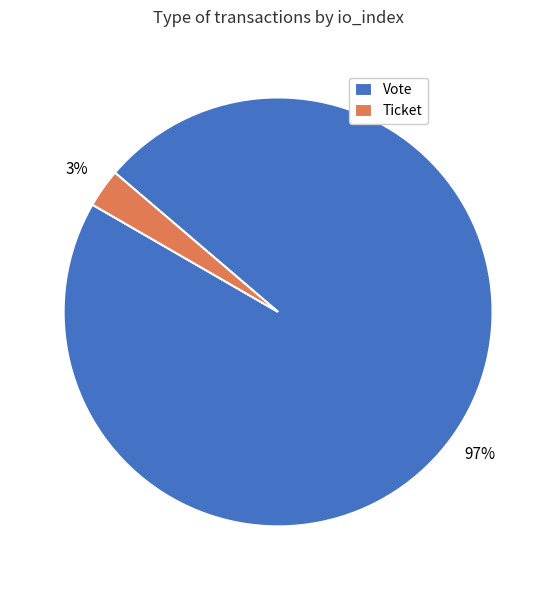

Does Vote account for over 50% of the chart?

Yes